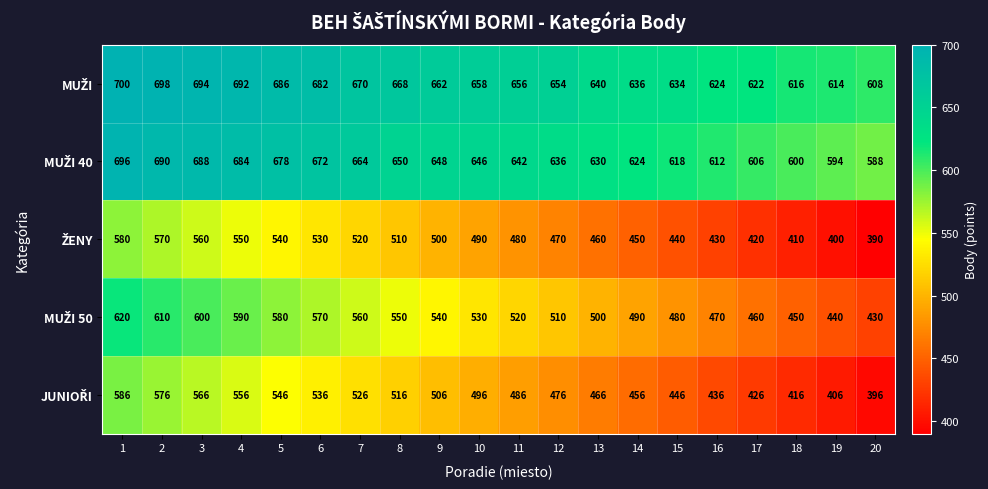

At how many categories does at least one series exceed 397?

20